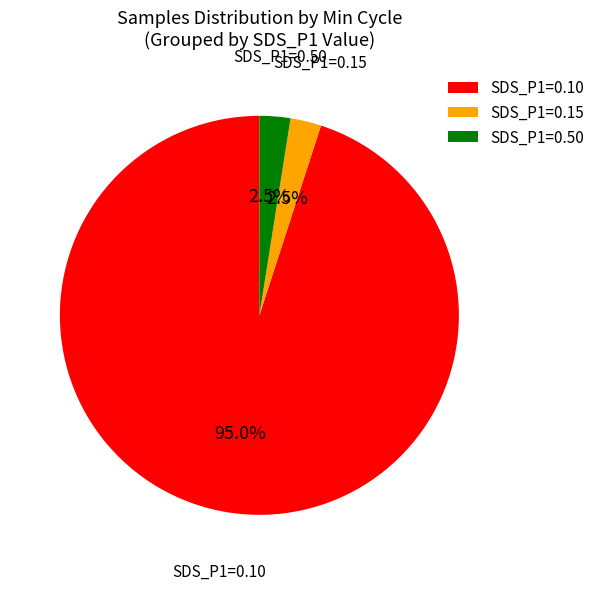

What is the ratio of the value at SDS_P1=0.10 to the value at SDS_P1=0.15?

38.0